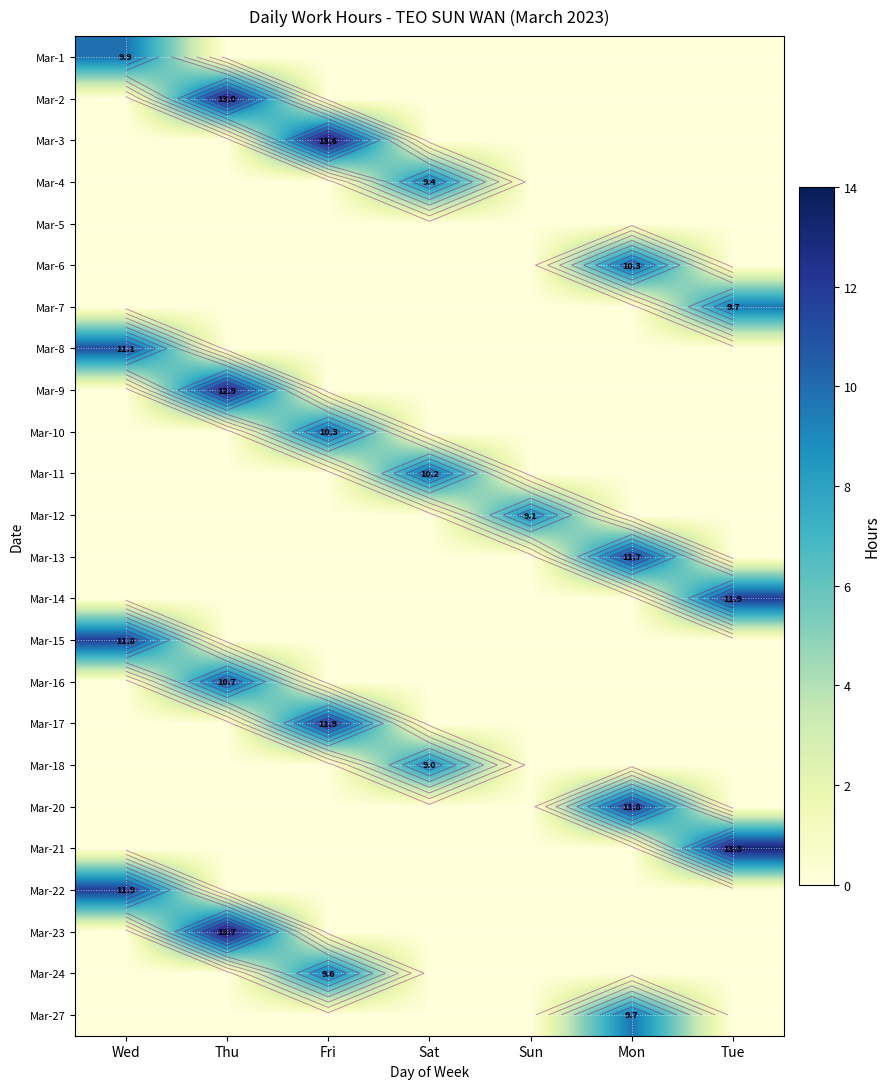

Rank the series by their maximum value, from highest to lowest.

Mar-23, Mar-3, Mar-21, Mar-2, Mar-9, Mar-14, Mar-17, Mar-22, Mar-20, Mar-15, Mar-13, Mar-8, Mar-16, Mar-6, Mar-10, Mar-11, Mar-1, Mar-27, Mar-7, Mar-24, Mar-4, Mar-12, Mar-18, Mar-5